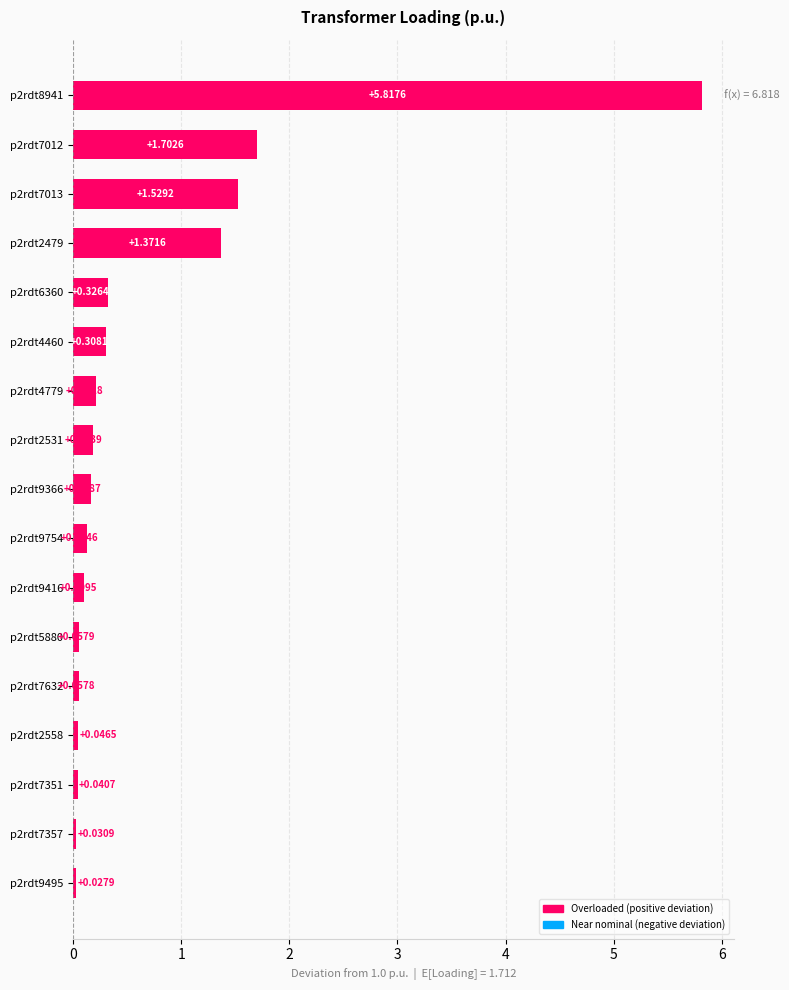

List the labels in order of value, largest first.

p2rdt8941, p2rdt7012, p2rdt7013, p2rdt2479, p2rdt6360, p2rdt4460, p2rdt4779, p2rdt2531, p2rdt9366, p2rdt9754, p2rdt9416, p2rdt5880, p2rdt7632, p2rdt2558, p2rdt7351, p2rdt7357, p2rdt9495